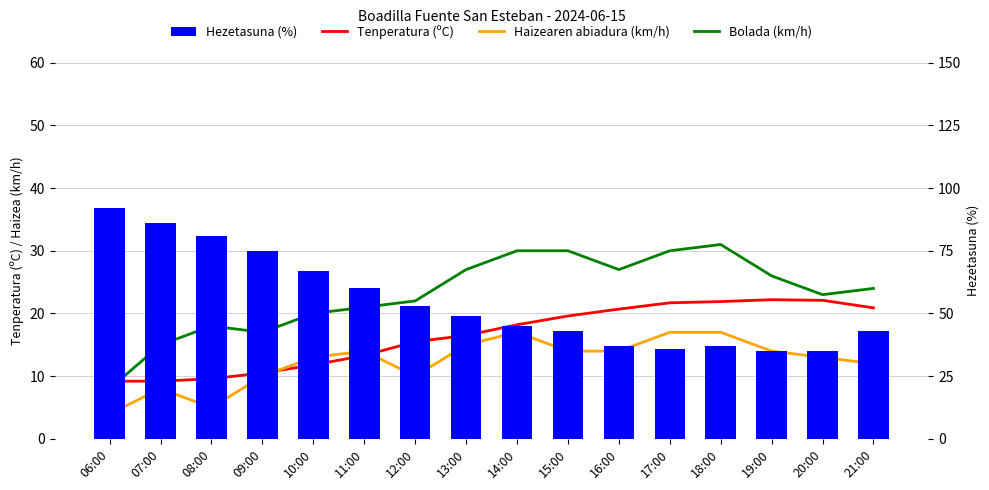

At which label does Haizearen abiadura (km/h) reach its peak?

14:00